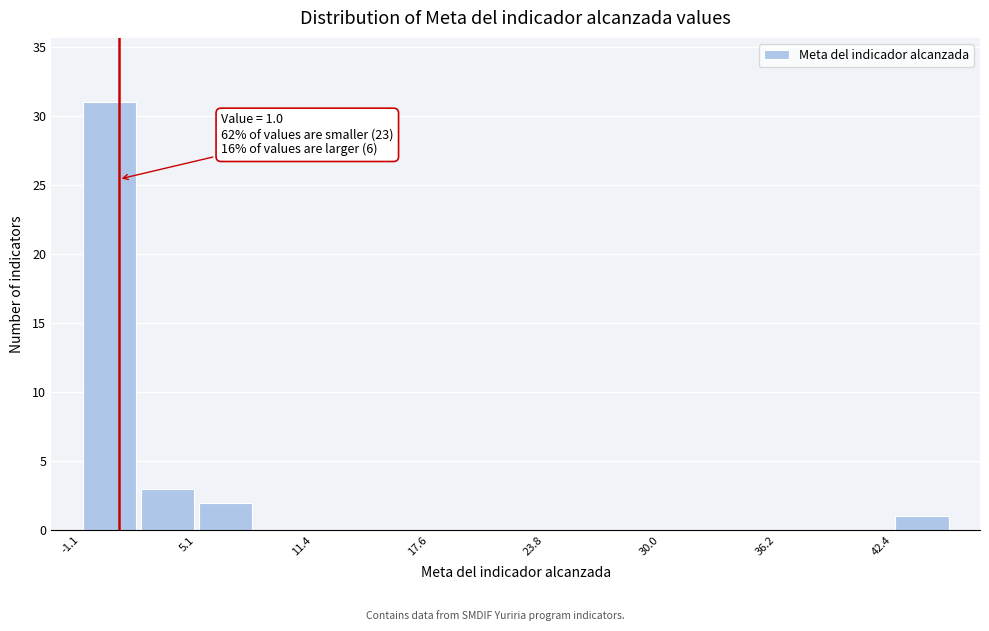

Read against the x-axis, roughly where is the centre of the tallest bar?

0